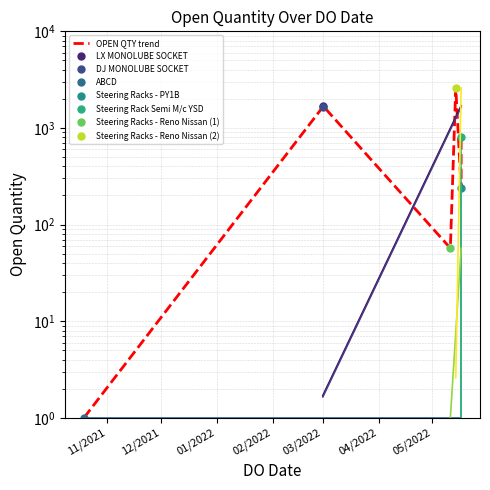

True or false: there are more than 2 points higher than both neighbors.

False